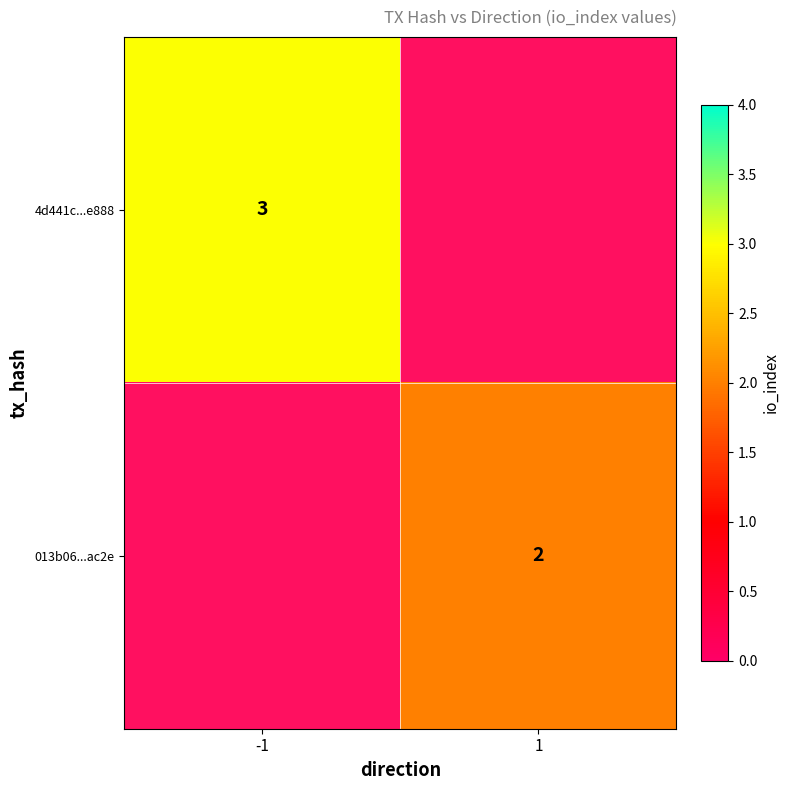

True or false: 4d441c...e888 has a value of 3 at -1.

True